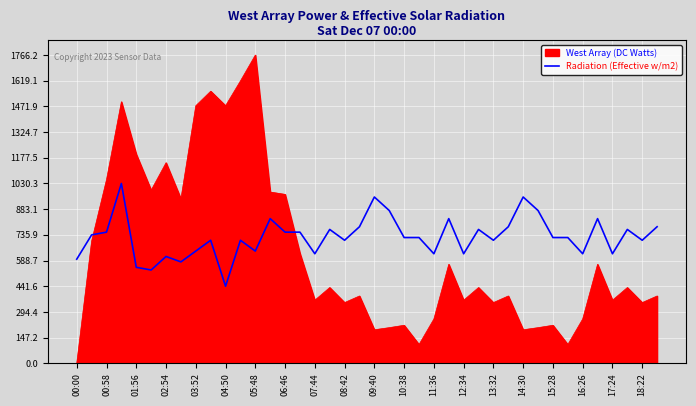

List the series in order of their overall mean, highest first.

Radiation (Effective w/m2), West Array (DC Watts)